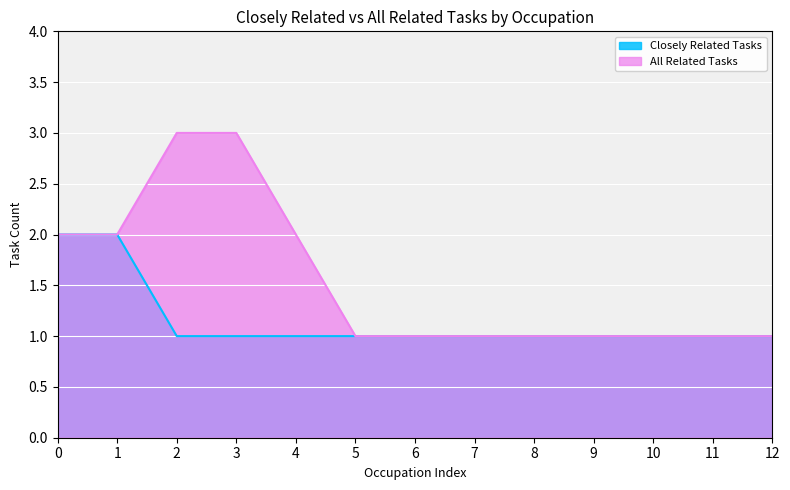

Which series has the largest total across all categories?

All Related Tasks